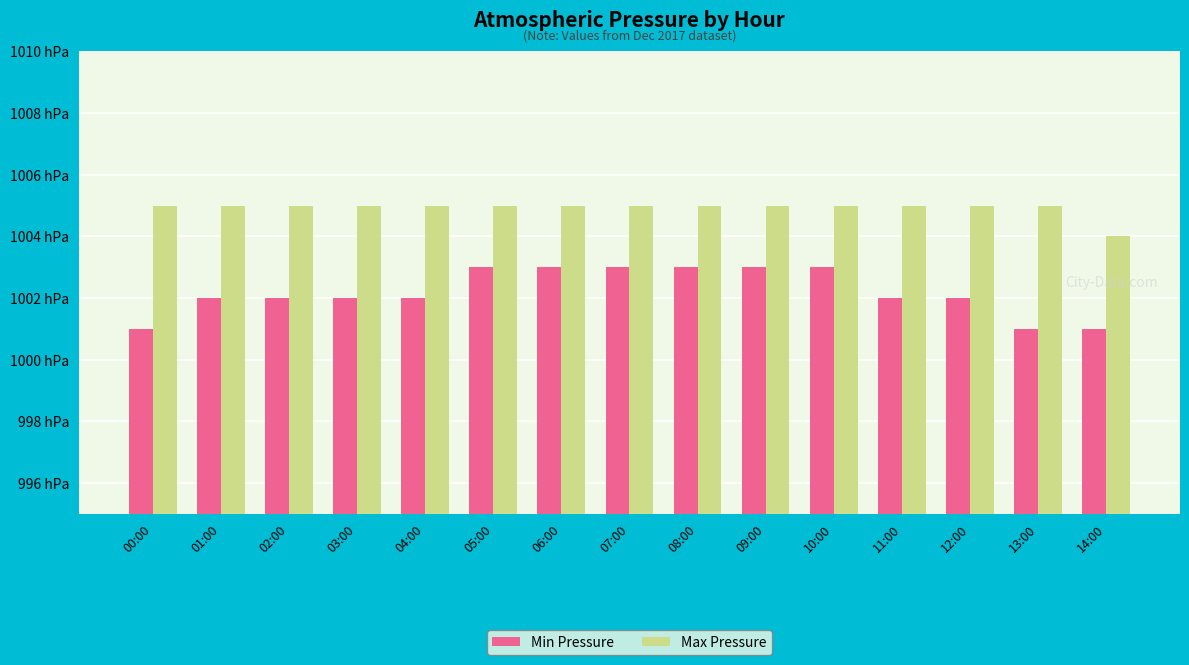

Is it true that Max Pressure equals 590 at 12:00?

False